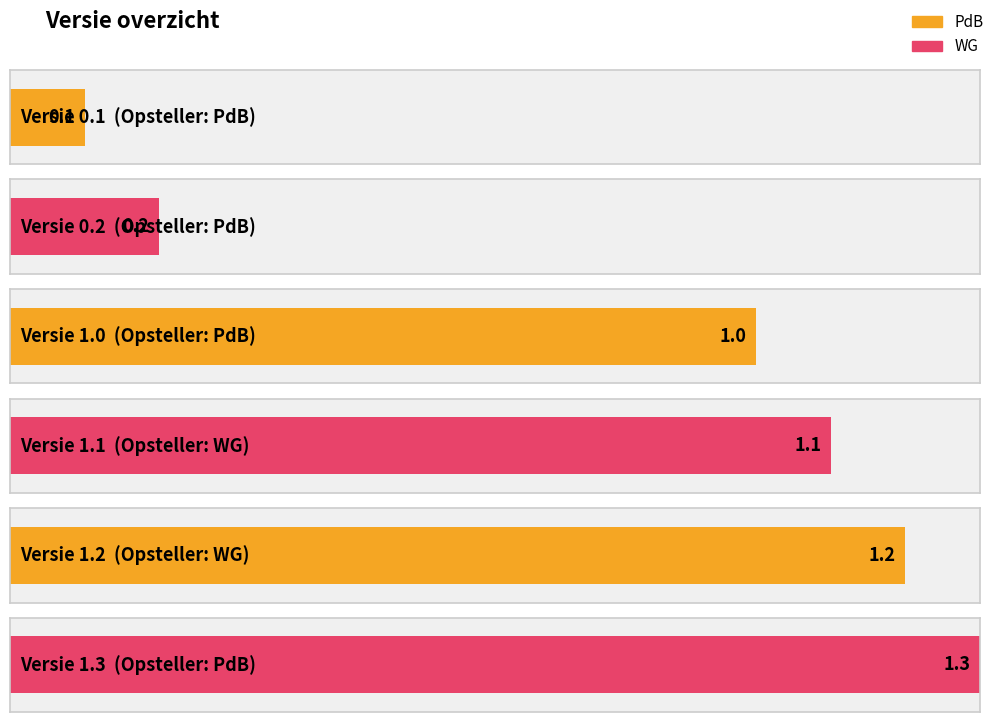

What is the change in value from 1.1 to 1.2?

+0.1